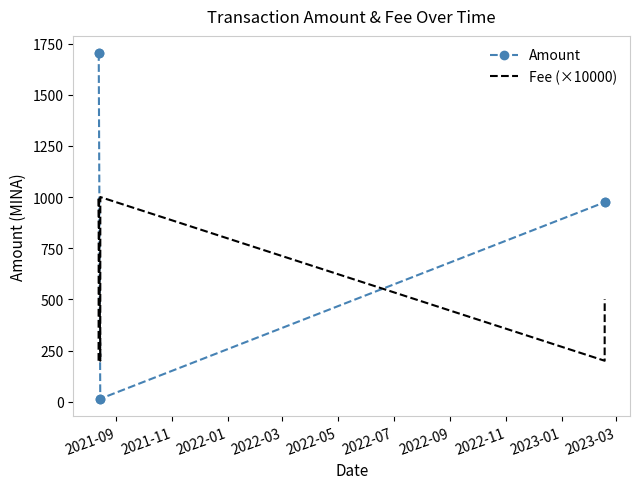

True or false: Fee (×10000) and Amount cross at least once.

True